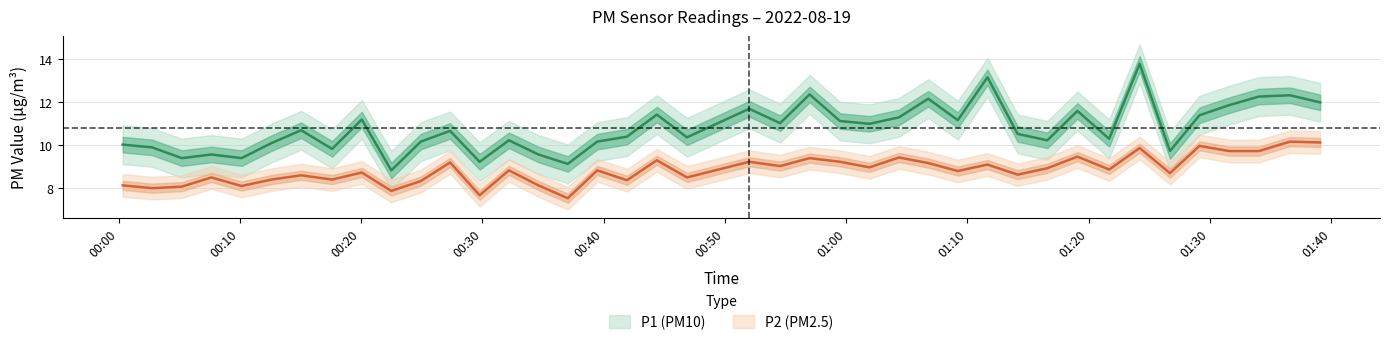

What is the maximum value shown in the chart?

13.8